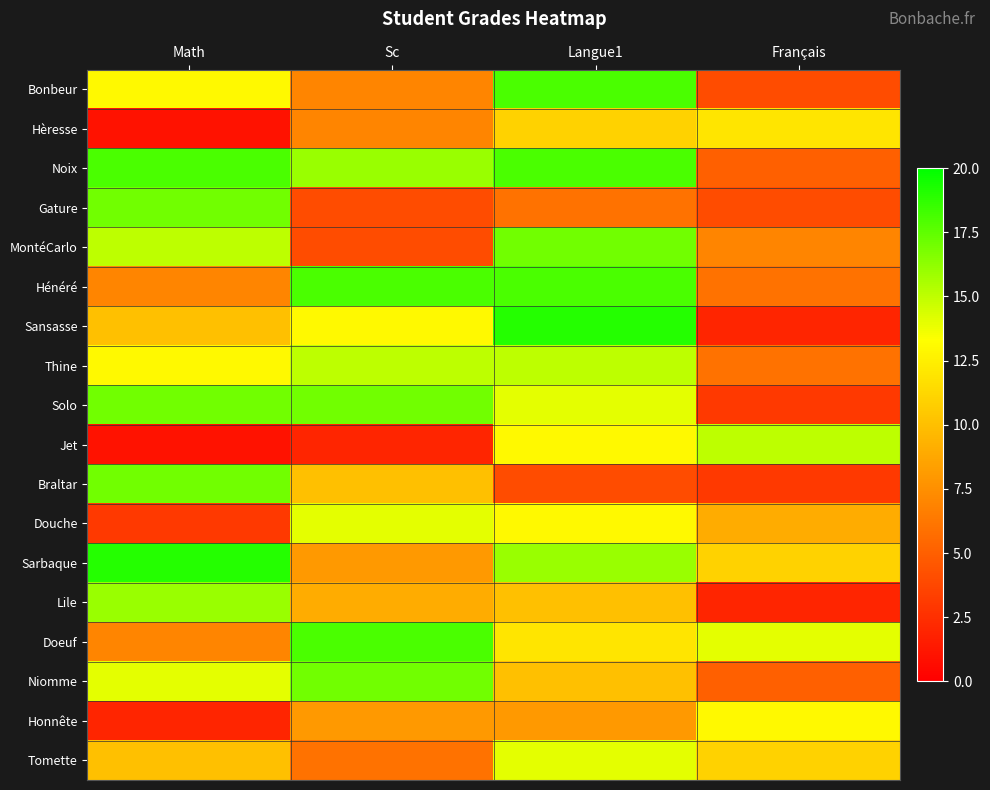

At how many categories does at least one series exceed 18?

2